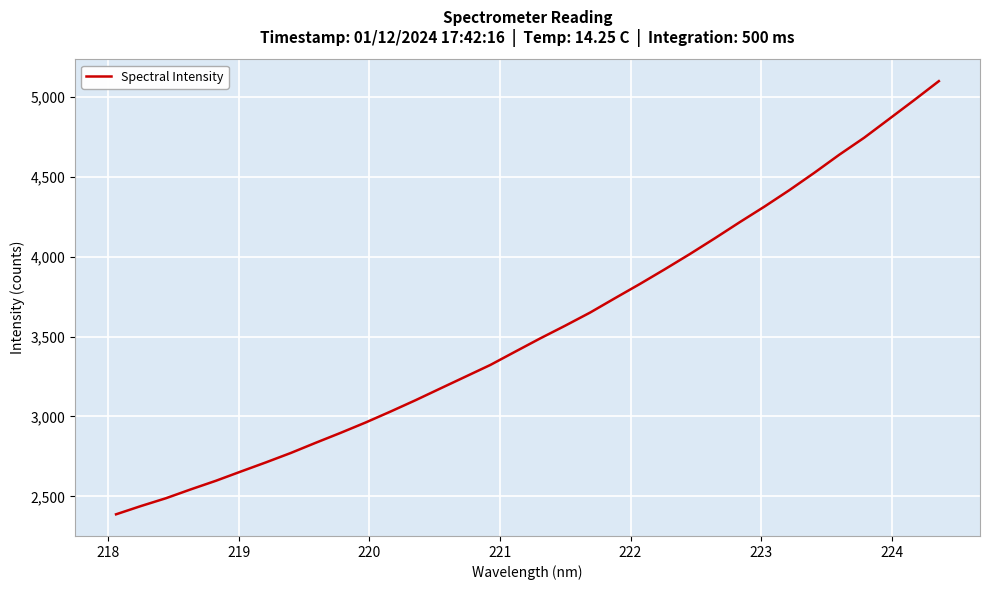

How many lines are shown in the chart?

1